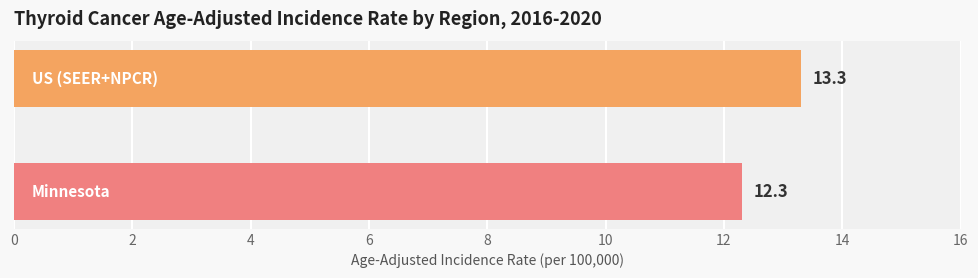

How many categories are shown in the chart?

2